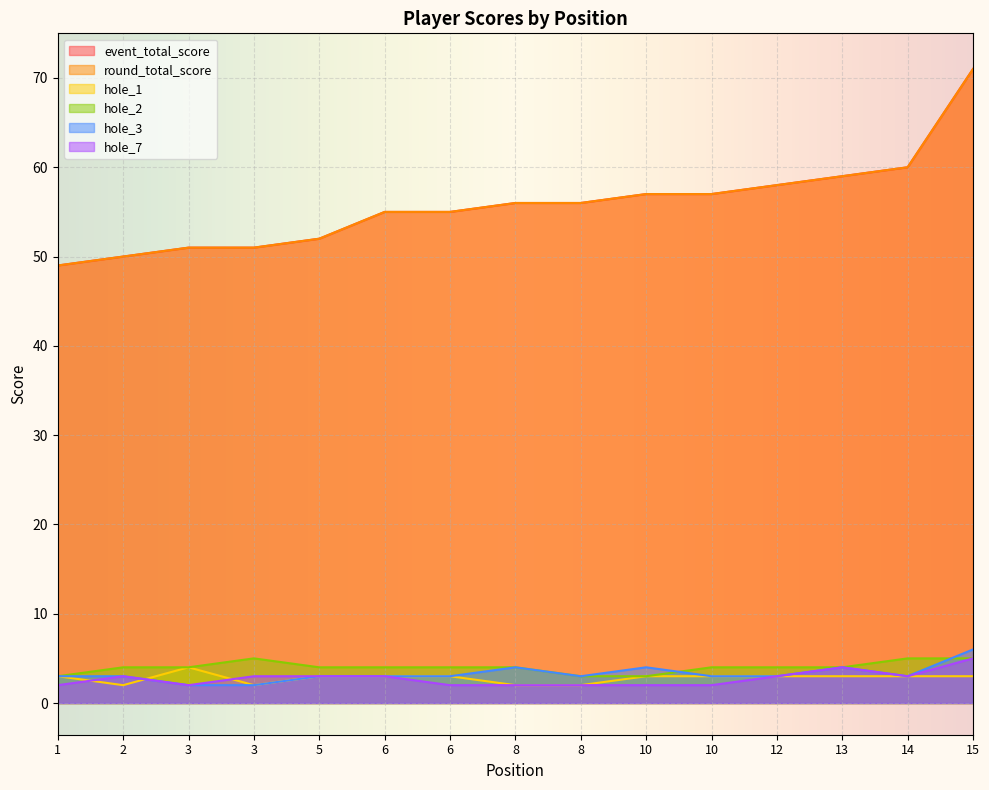

Reading right to left, transcribe all the data shown in this chart.

event_total_score: 71	60	59	58	57	57	56	56	55	55	52	51	51	50	49
round_total_score: 71	60	59	58	57	57	56	56	55	55	52	51	51	50	49
hole_1: 3	3	3	3	3	3	2	2	3	3	3	2	4	2	3
hole_2: 5	5	4	4	4	3	3	4	4	4	4	5	4	4	3
hole_3: 6	3	4	3	3	4	3	4	3	3	3	2	2	3	3
hole_7: 5	3	4	3	2	2	2	2	2	3	3	3	2	3	2